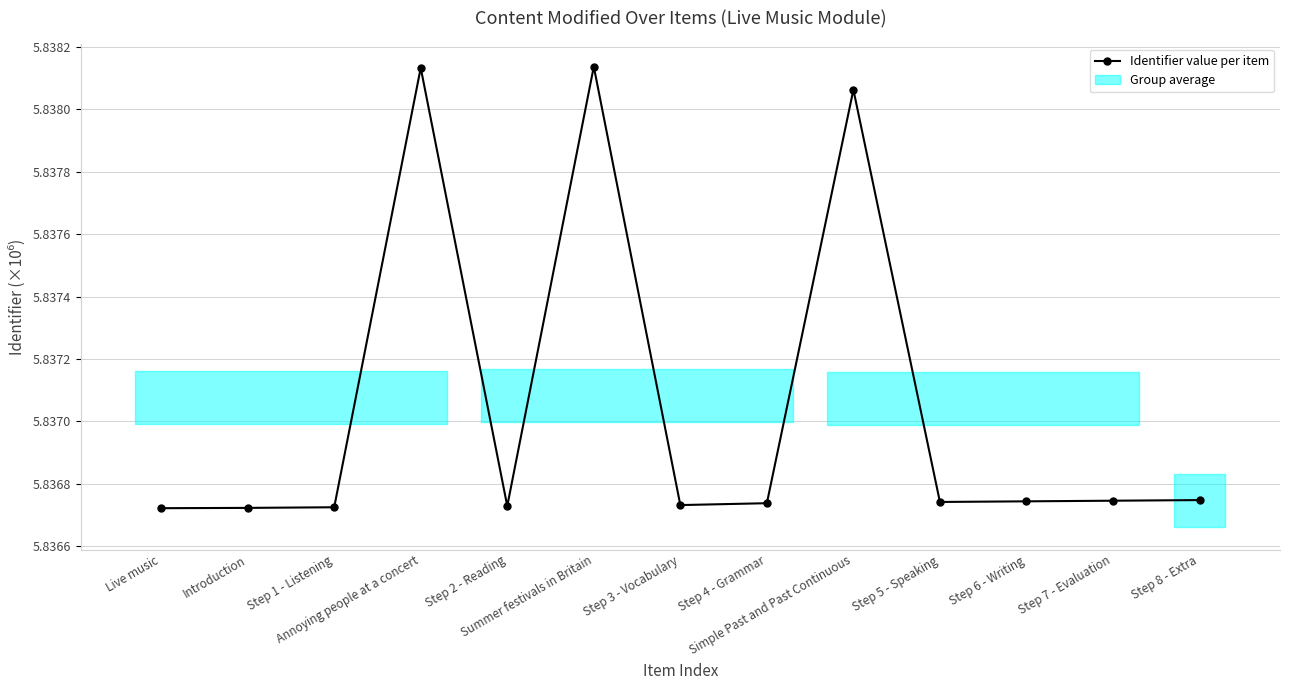

True or false: there are more than 1 points higher than both neighbors.

True